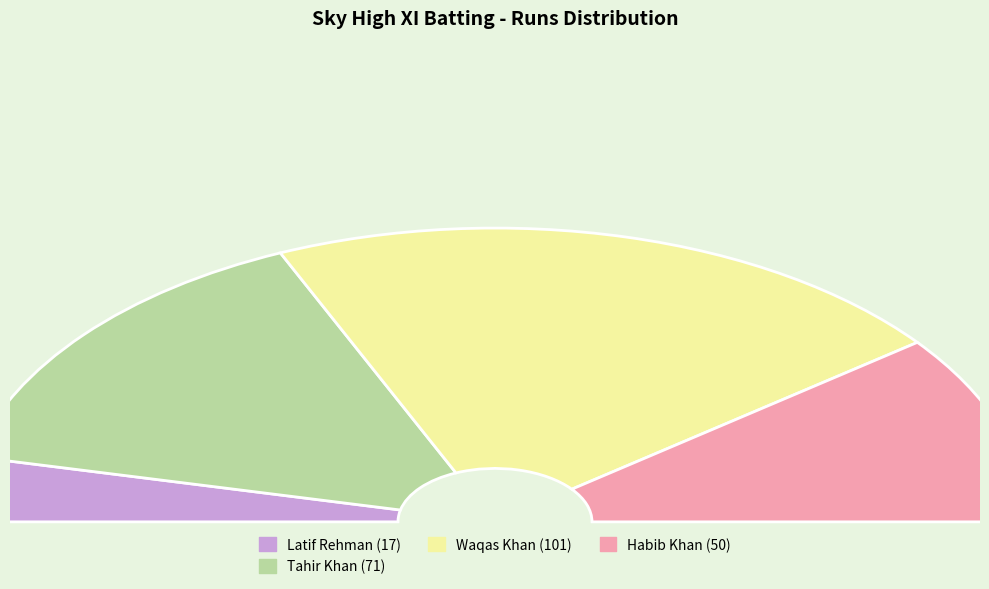

Is it true that Latif Rehman is 7% of the pie?

True